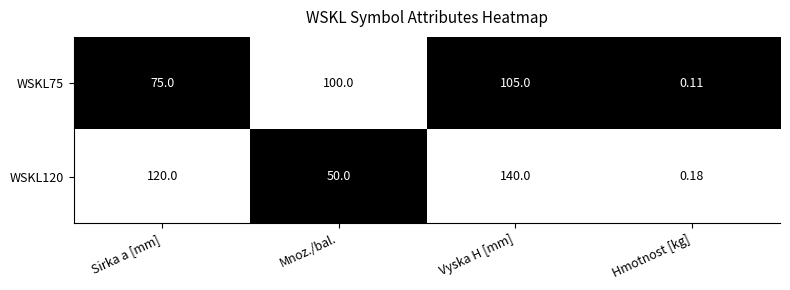

Which label corresponds to the largest value in the chart?

Vyska H [mm]